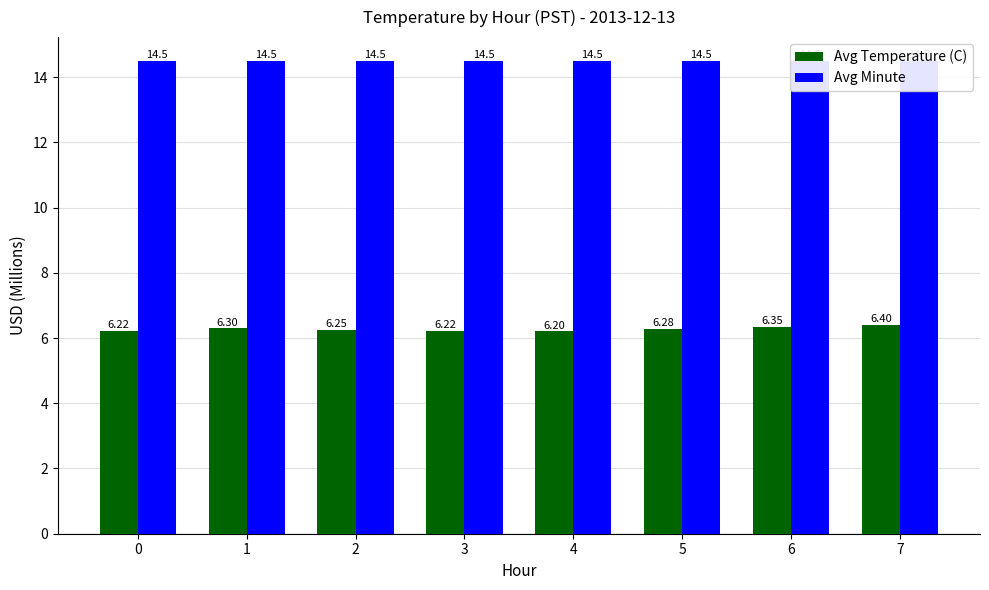

True or false: Avg Temperature (C) has a value of 9.0 at 7.

False